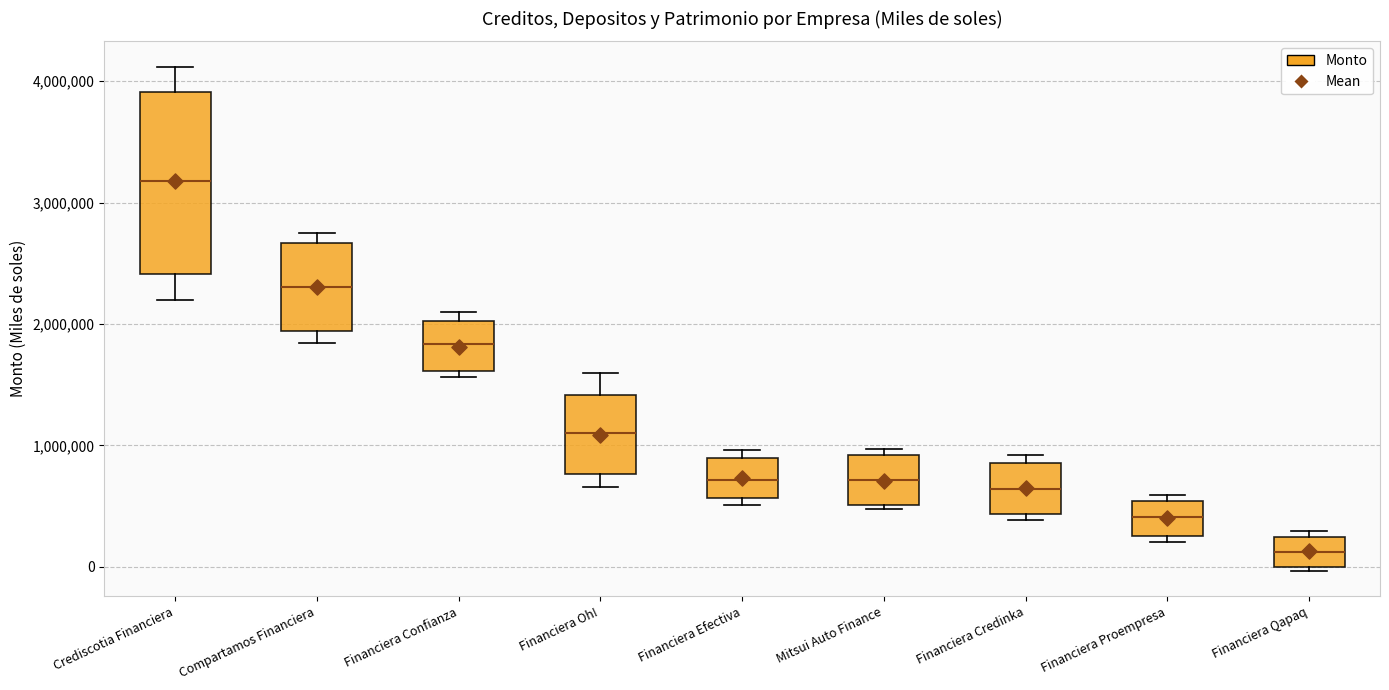

Where is the lower edge of the box for Financiera Credinka on the y-axis? The values are not printed on the chart, so give them approximately, as read against the axis.

400000